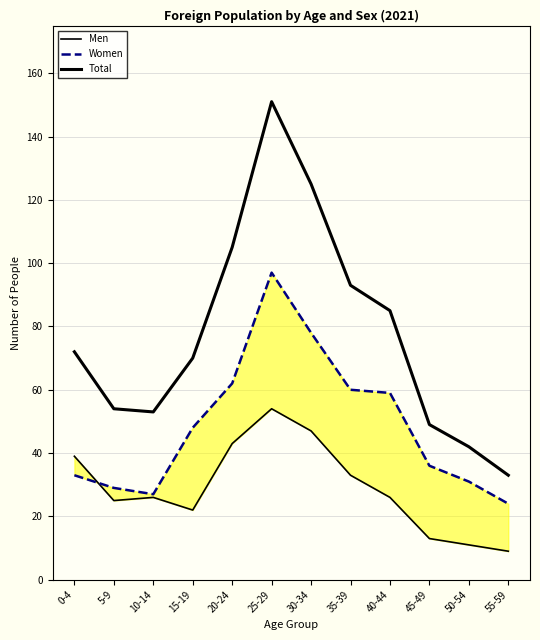

At which category is the sum across all series the highest?

25-29